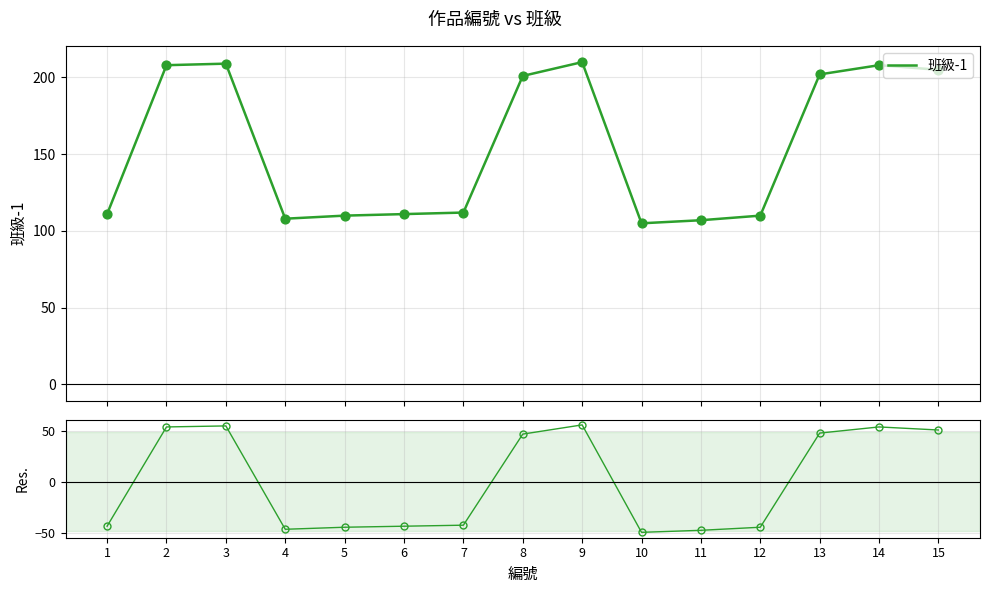

Is the value of 班級-1 at 8 greater than the value of Res. at 12?

Yes